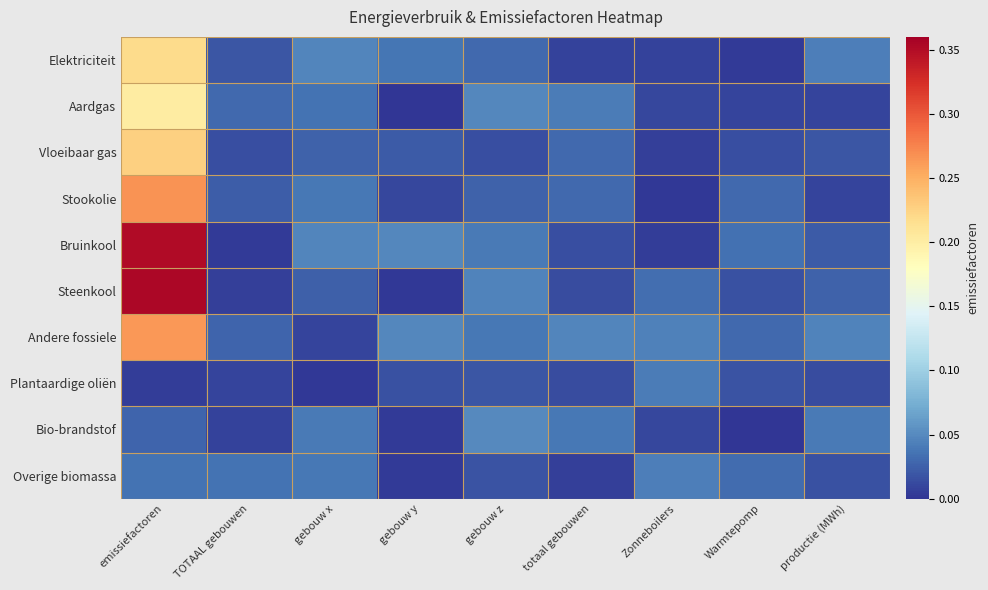

Reading left to right, extract all data points from this chart.

Elektriciteit: emissiefactoren=0.2	TOTAAL gebouwen=0.0	gebouw x=0.0	gebouw y=0.0	gebouw z=0.0	totaal gebouwen=0.0	Zonneboilers=0.0	Warmtepomp=0.0	productie (MWh)=0.0
Aardgas: emissiefactoren=0.2	TOTAAL gebouwen=0.0	gebouw x=0.0	gebouw y=0.0	gebouw z=0.0	totaal gebouwen=0.0	Zonneboilers=0.0	Warmtepomp=0.0	productie (MWh)=0.0
Vloeibaar gas: emissiefactoren=0.2	TOTAAL gebouwen=0.0	gebouw x=0.0	gebouw y=0.0	gebouw z=0.0	totaal gebouwen=0.0	Zonneboilers=0.0	Warmtepomp=0.0	productie (MWh)=0.0
Stookolie: emissiefactoren=0.3	TOTAAL gebouwen=0.0	gebouw x=0.0	gebouw y=0.0	gebouw z=0.0	totaal gebouwen=0.0	Zonneboilers=0.0	Warmtepomp=0.0	productie (MWh)=0.0
Bruinkool: emissiefactoren=0.4	TOTAAL gebouwen=0.0	gebouw x=0.0	gebouw y=0.0	gebouw z=0.0	totaal gebouwen=0.0	Zonneboilers=0.0	Warmtepomp=0.0	productie (MWh)=0.0
Steenkool: emissiefactoren=0.4	TOTAAL gebouwen=0.0	gebouw x=0.0	gebouw y=0.0	gebouw z=0.0	totaal gebouwen=0.0	Zonneboilers=0.0	Warmtepomp=0.0	productie (MWh)=0.0
Andere fossiele: emissiefactoren=0.3	TOTAAL gebouwen=0.0	gebouw x=0.0	gebouw y=0.0	gebouw z=0.0	totaal gebouwen=0.0	Zonneboilers=0.0	Warmtepomp=0.0	productie (MWh)=0.0
Plantaardige oliën: emissiefactoren=0.0	TOTAAL gebouwen=0.0	gebouw x=0.0	gebouw y=0.0	gebouw z=0.0	totaal gebouwen=0.0	Zonneboilers=0.0	Warmtepomp=0.0	productie (MWh)=0.0
Bio-brandstof: emissiefactoren=0.0	TOTAAL gebouwen=0.0	gebouw x=0.0	gebouw y=0.0	gebouw z=0.0	totaal gebouwen=0.0	Zonneboilers=0.0	Warmtepomp=0.0	productie (MWh)=0.0
Overige biomassa: emissiefactoren=0.0	TOTAAL gebouwen=0.0	gebouw x=0.0	gebouw y=0.0	gebouw z=0.0	totaal gebouwen=0.0	Zonneboilers=0.0	Warmtepomp=0.0	productie (MWh)=0.0